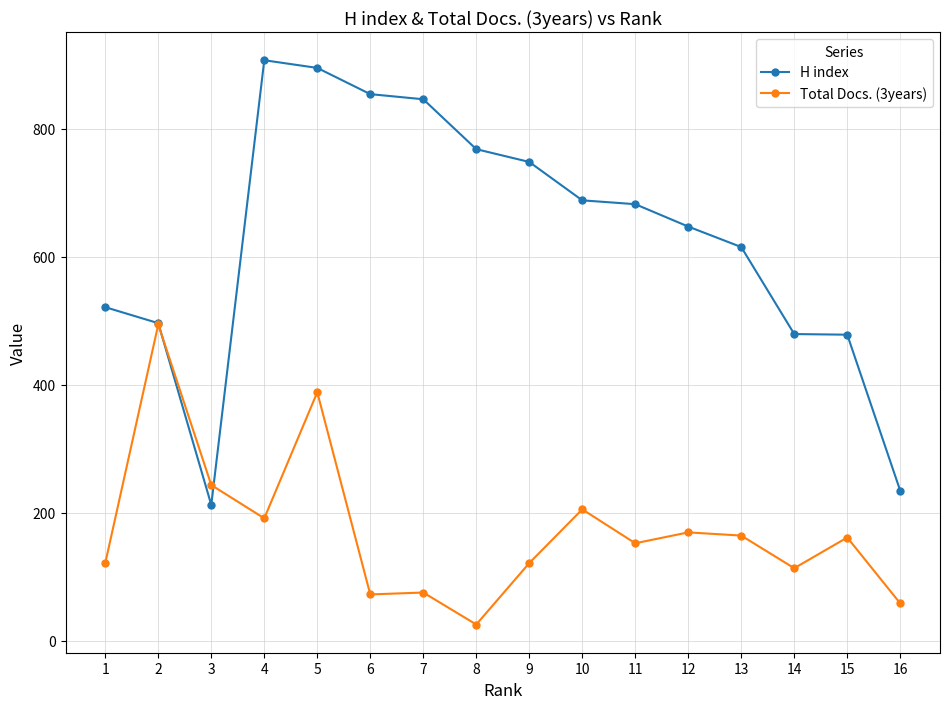

What is the value of the Total Docs. (3years) point at the 4th from the left?

191